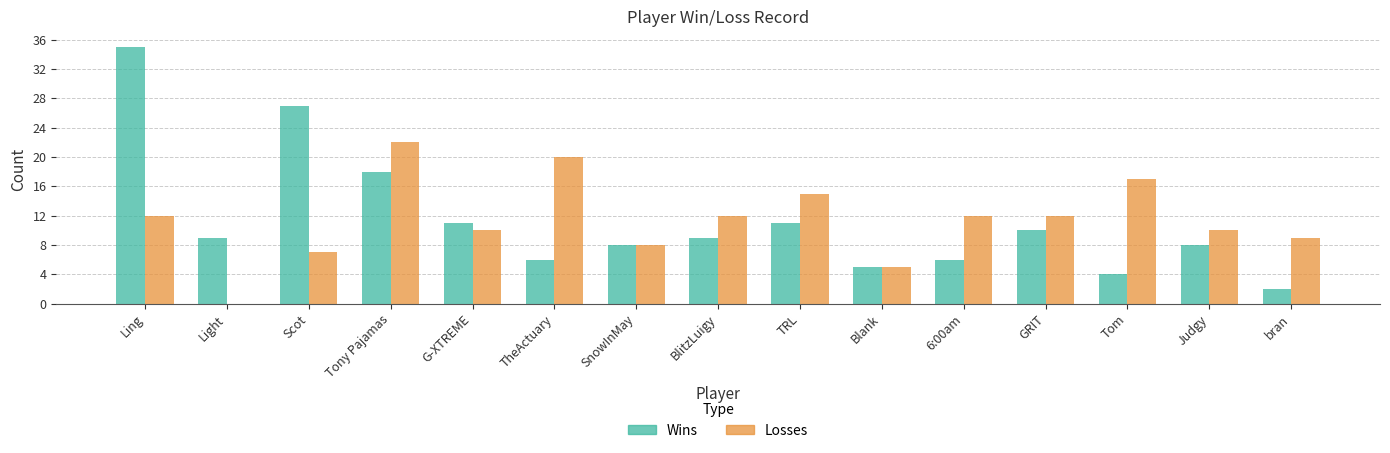

What are all the series names shown in the legend?

Wins, Losses